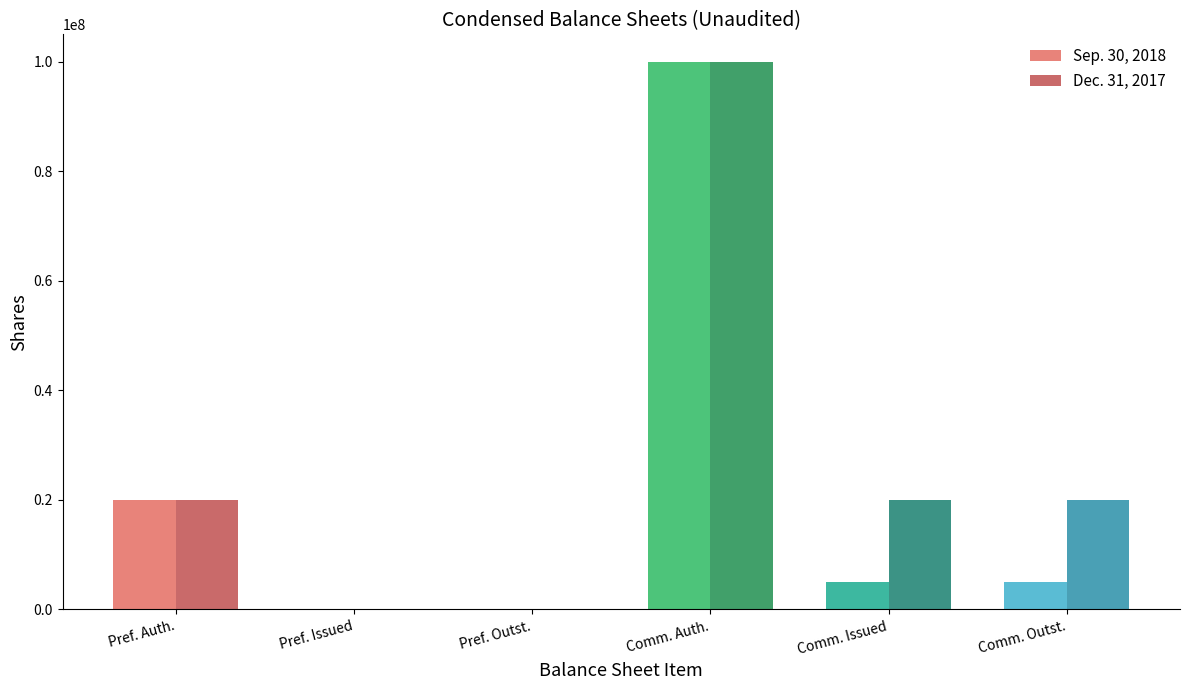

Is the value of Dec. 31, 2017 at Comm. Outst. greater than the value of Sep. 30, 2018 at Comm. Outst.?

Yes